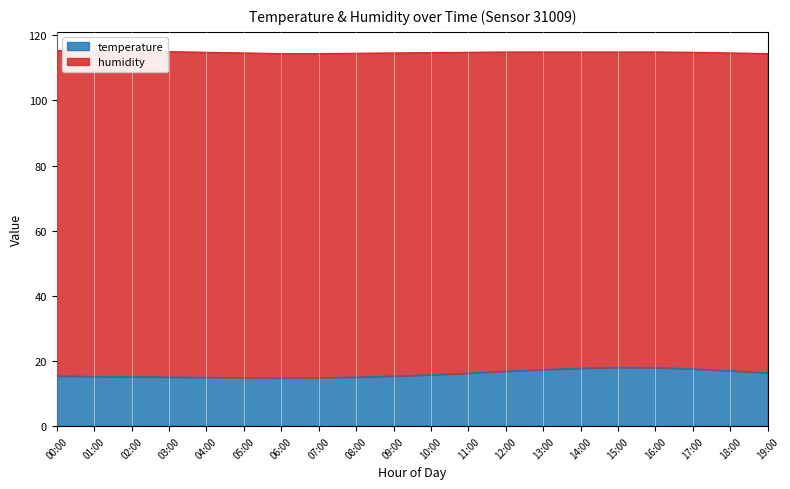

The value at 15:00 is 29.0. True or false?

False